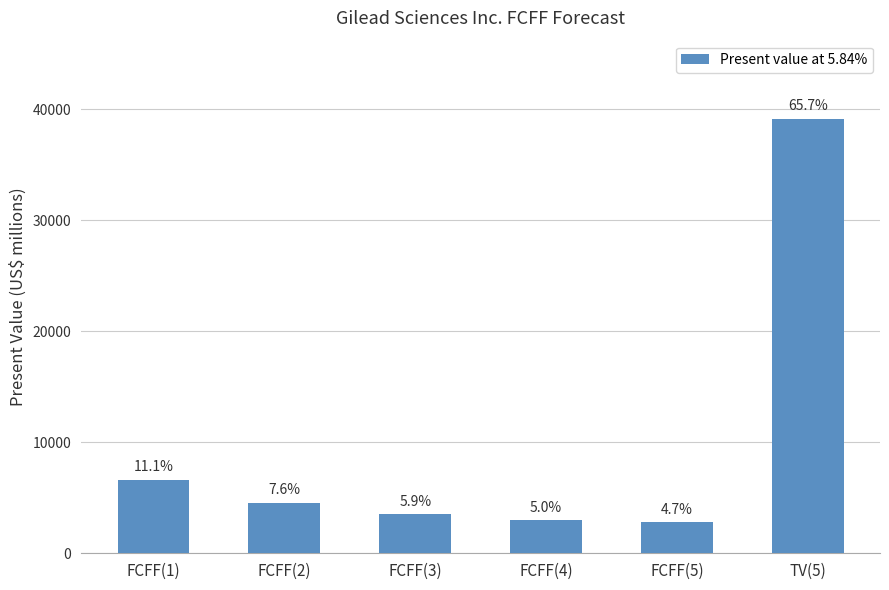

List the labels in order of value, smallest first.

FCFF(5), FCFF(4), FCFF(3), FCFF(2), FCFF(1), TV(5)